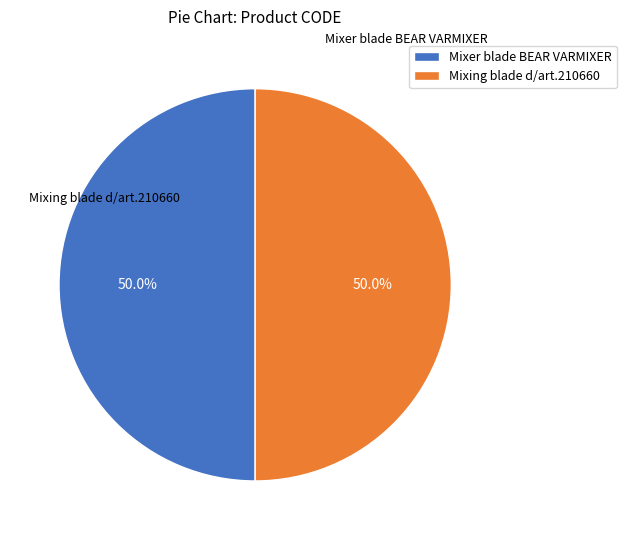

The Mixing blade d/art.210660 slice represents 61% of the pie. True or false?

False